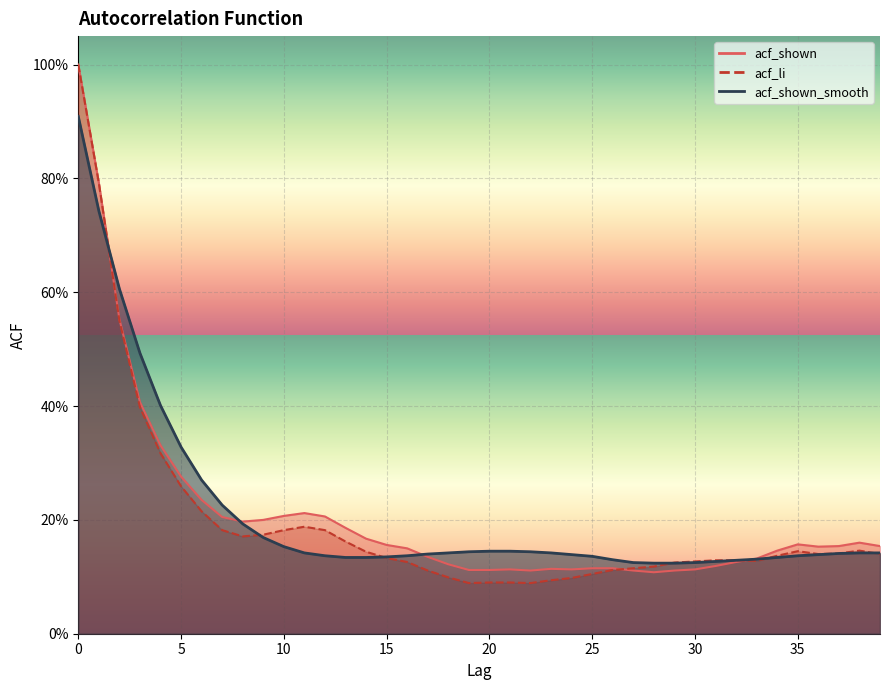

The value of acf_shown_smooth at 18 is 0.2. True or false?

False